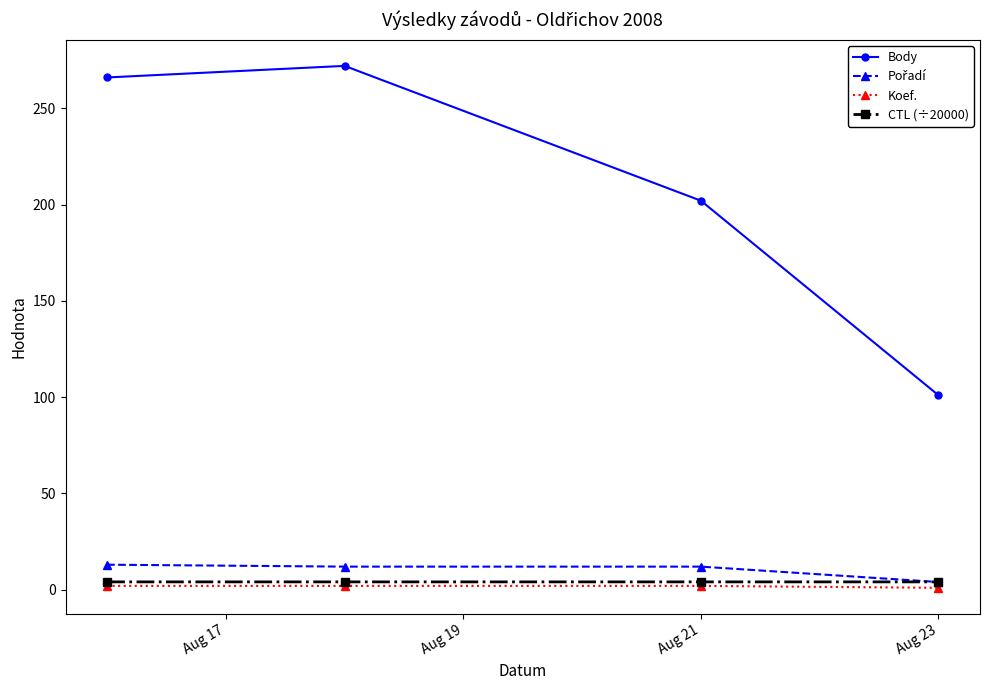

What is the difference between the maximum and minimum values in the Body series?

171.0